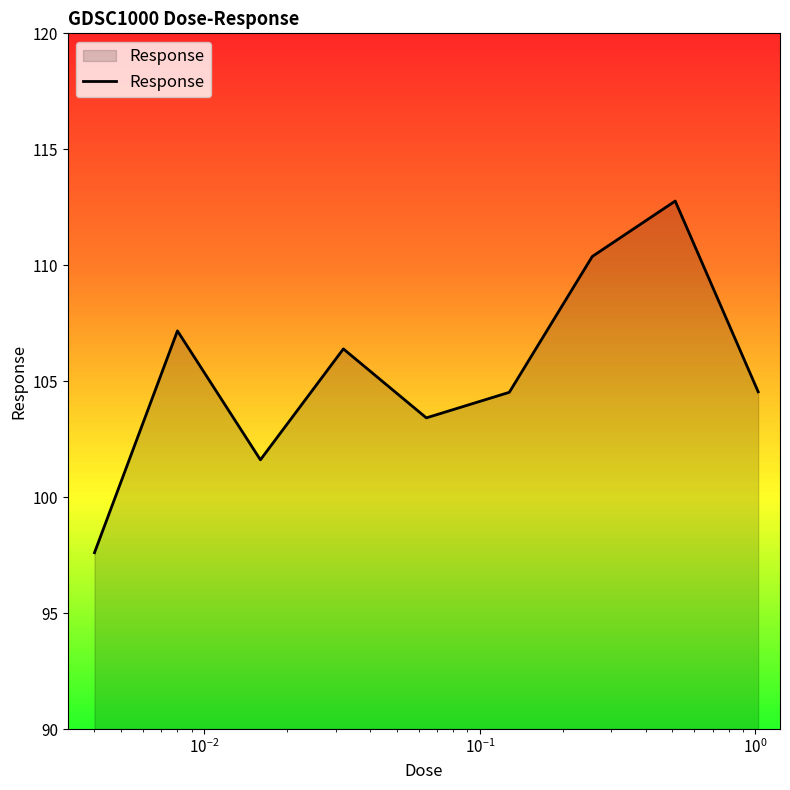

What is the minimum value shown in the chart?

97.6